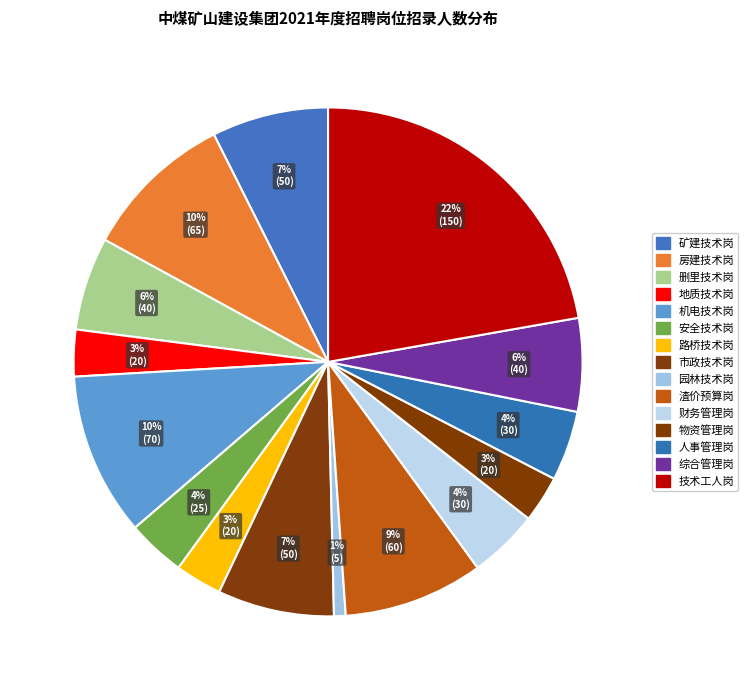

How many segments does this pie chart have?

15